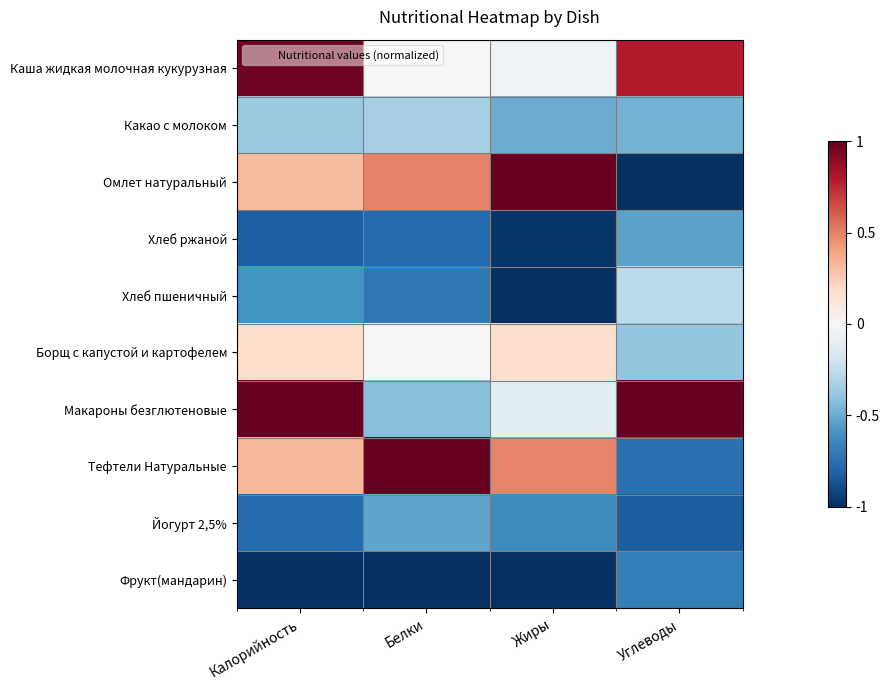

Count the number of data series in this chart.

10